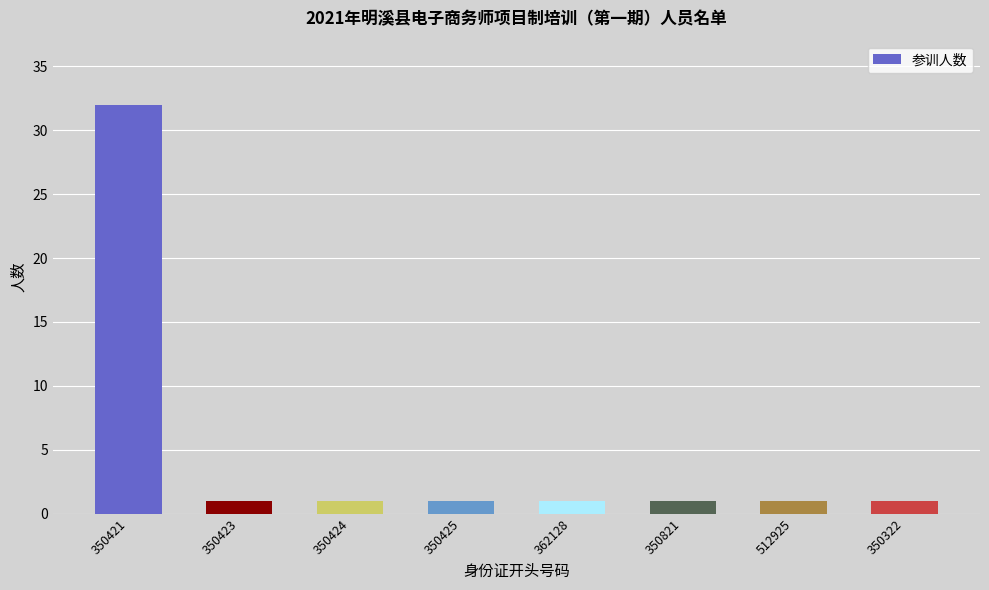

How many data points does each series have?

8